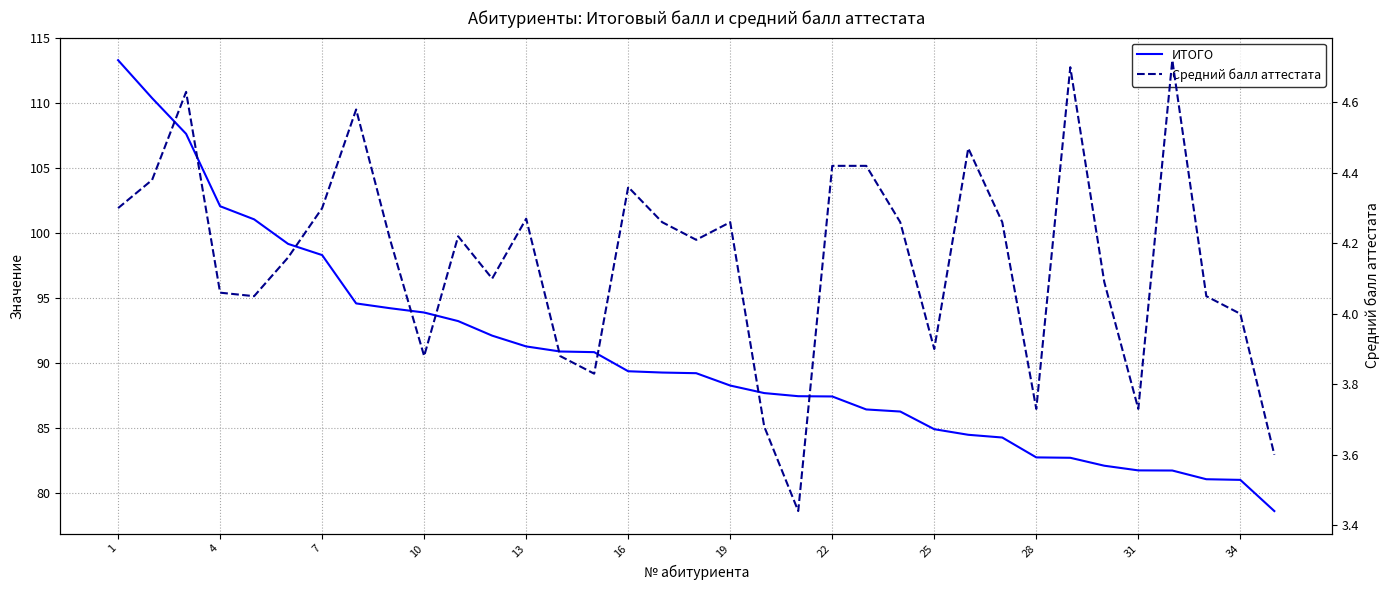

True or false: Средний балл аттестата and ИТОГО cross at least once.

False